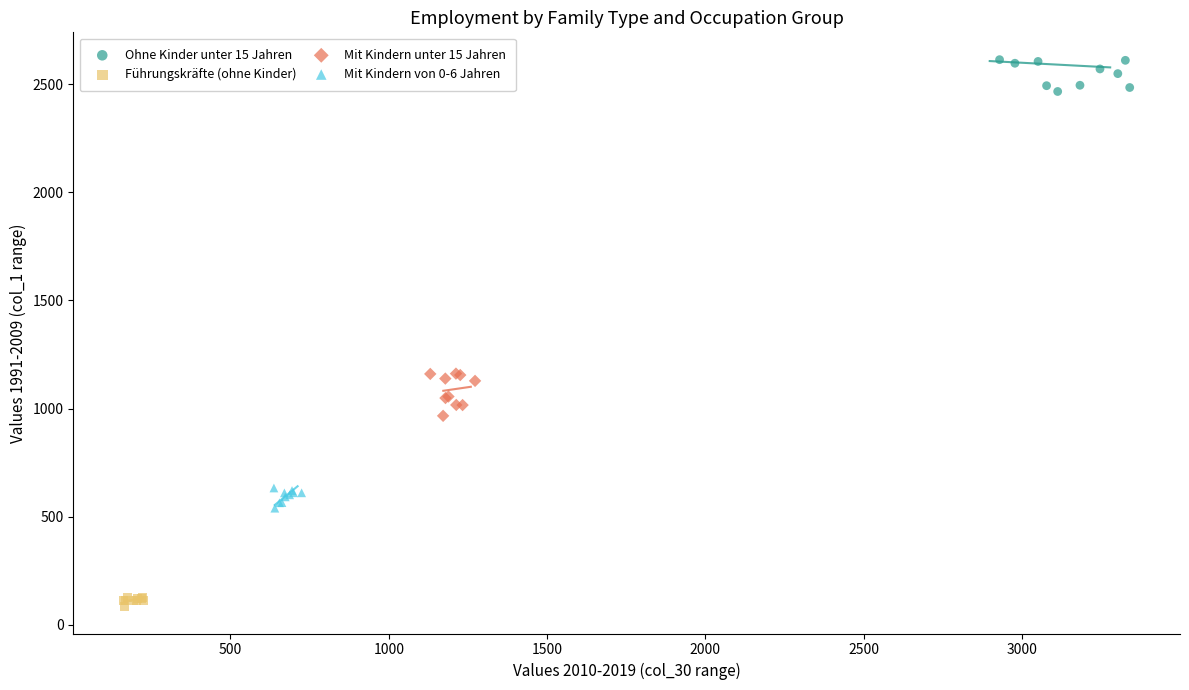

Which series reaches the maximum Y coordinate?

Ohne Kinder unter 15 Jahren